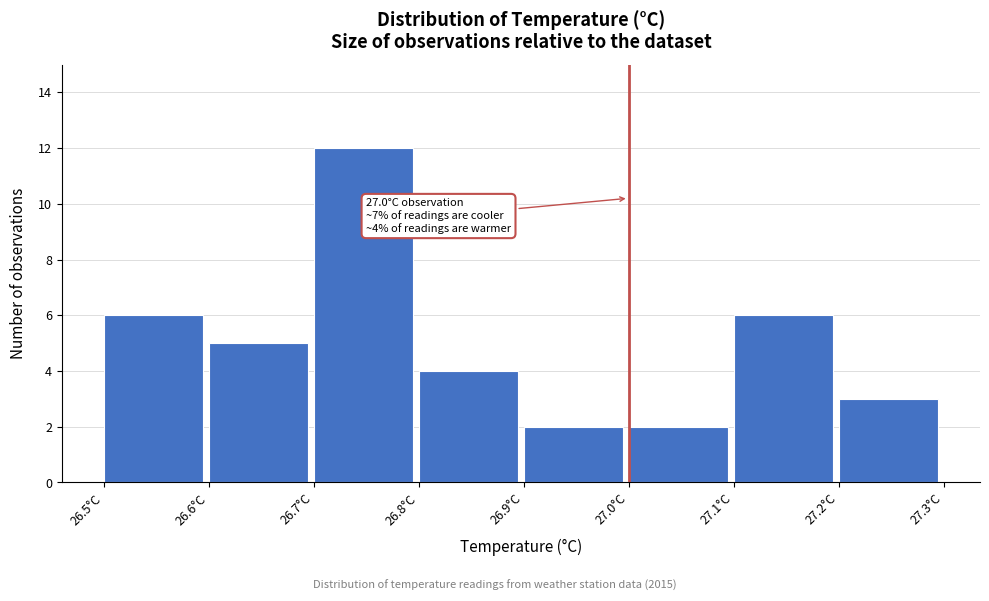

Which range on the x-axis has the tallest bar?

26.7 to 26.8